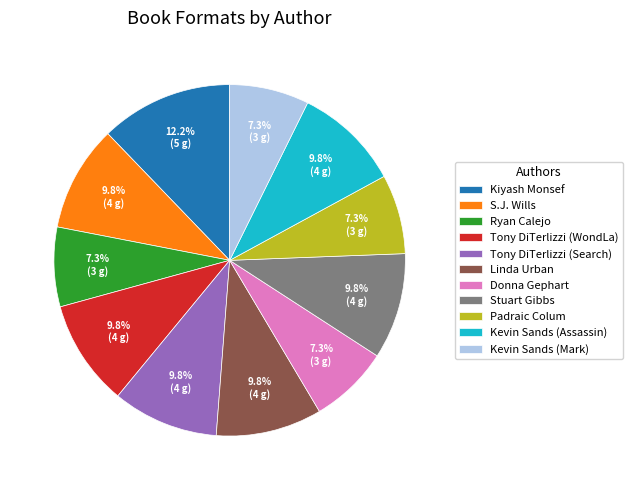

What percentage is NOT represented by S.J. Wills?

90.2%